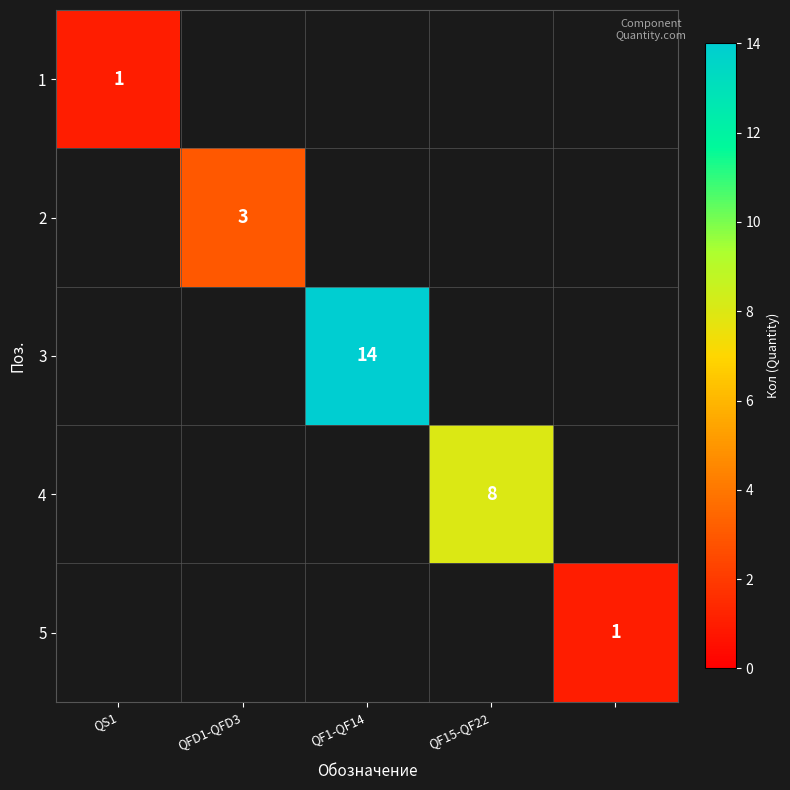

Is it true that 4 equals 11 at QF15-QF22?

False